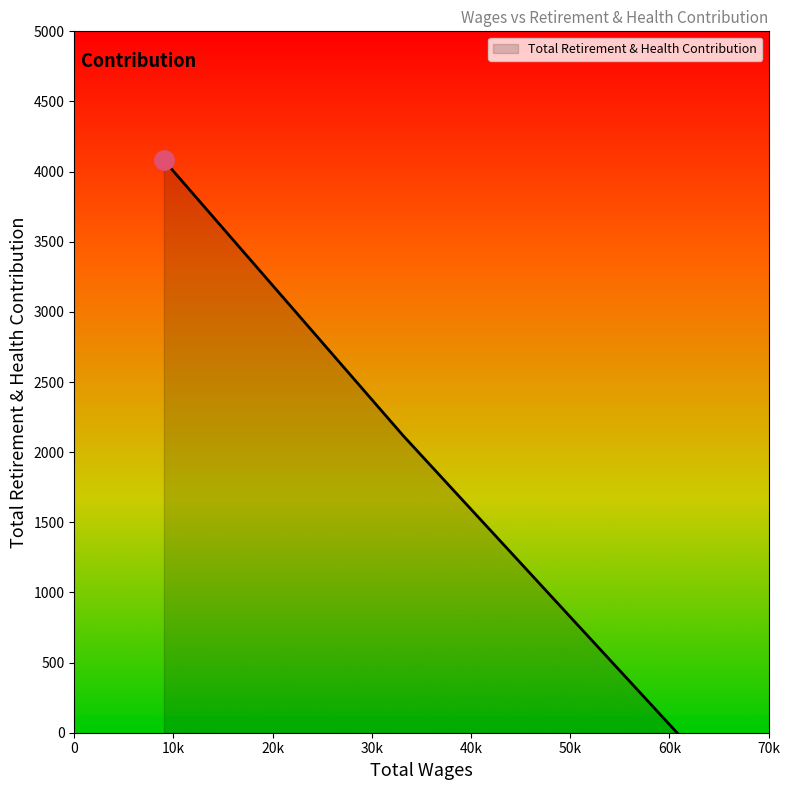

How many values are between 0 and 4081?

3